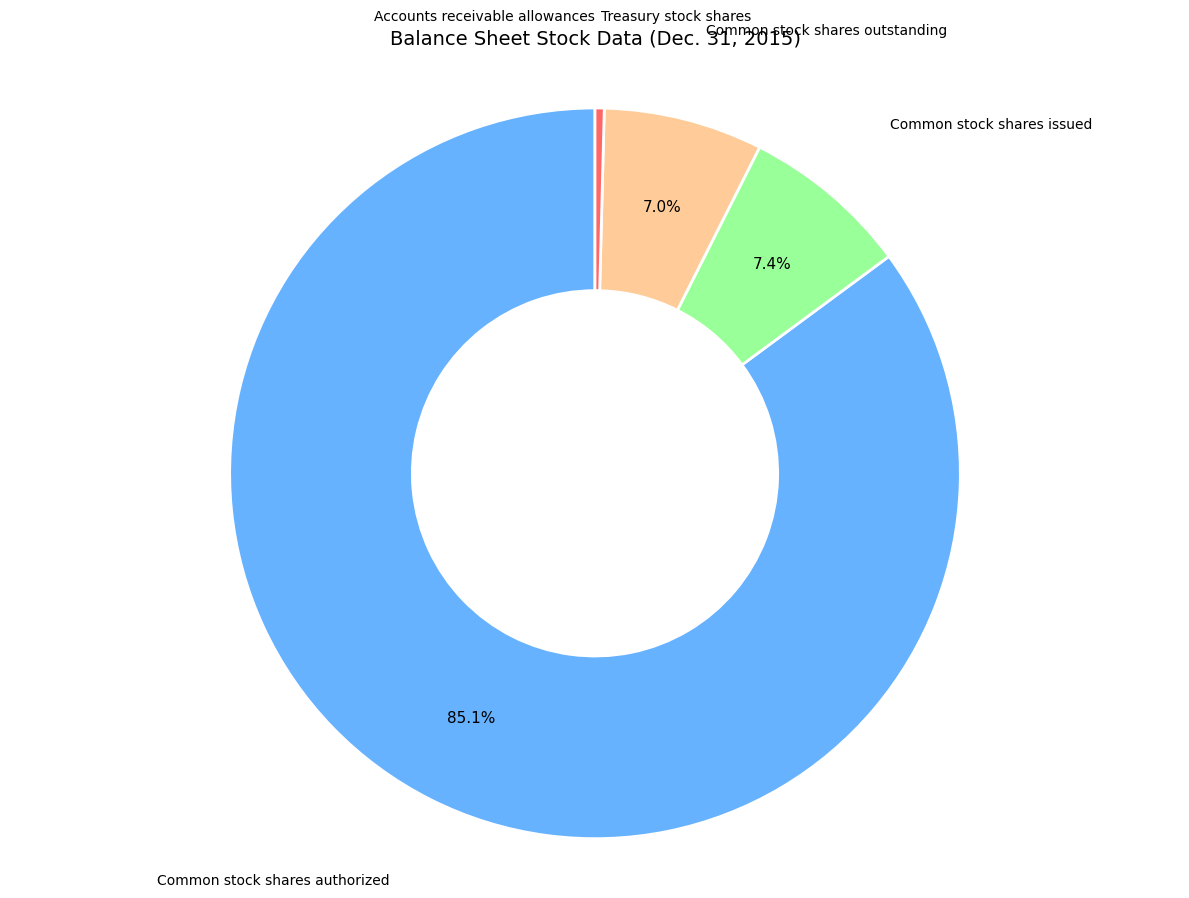

Is there any slice that represents more than half of the pie?

Yes